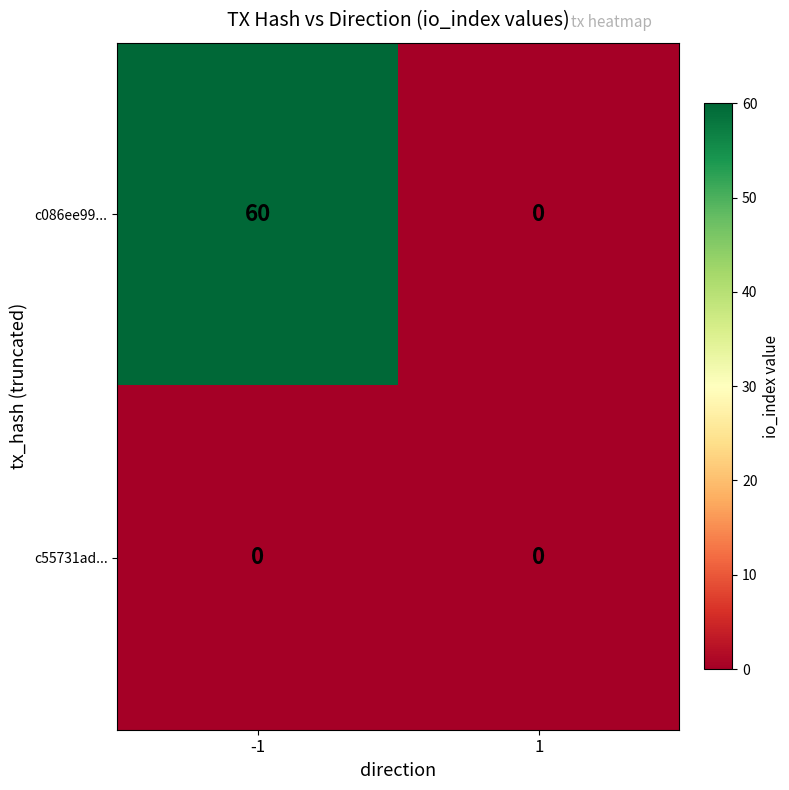

List the series in order of their overall mean, lowest first.

c55731ad..., c086ee99...